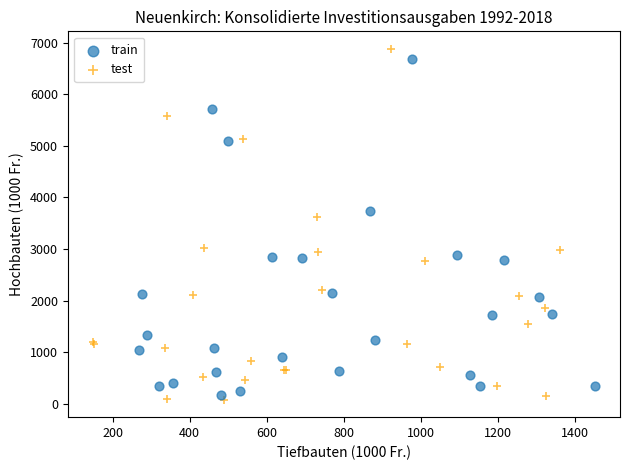

Which series has the widest spread of Y values?

test